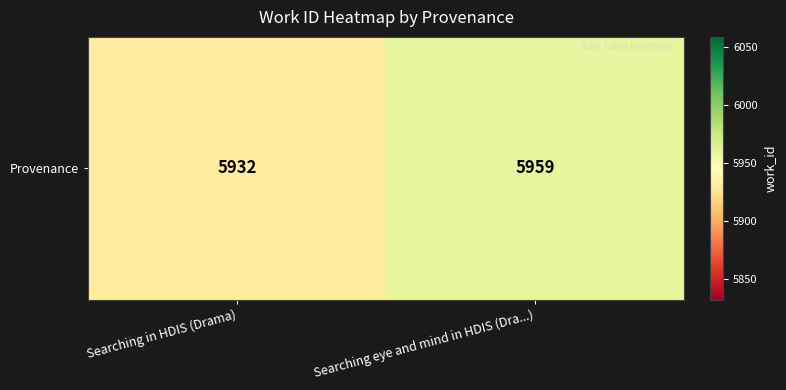

Reading left to right, transcribe all the data shown in this chart.

5932	5959